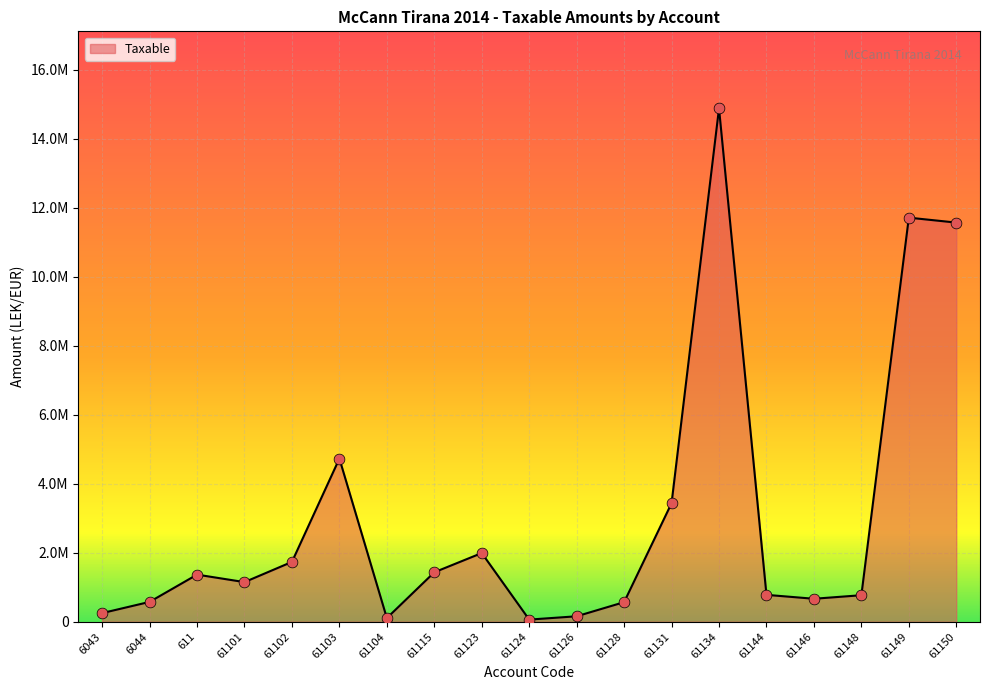

Which has a higher value, 61123 or 61149?

61149